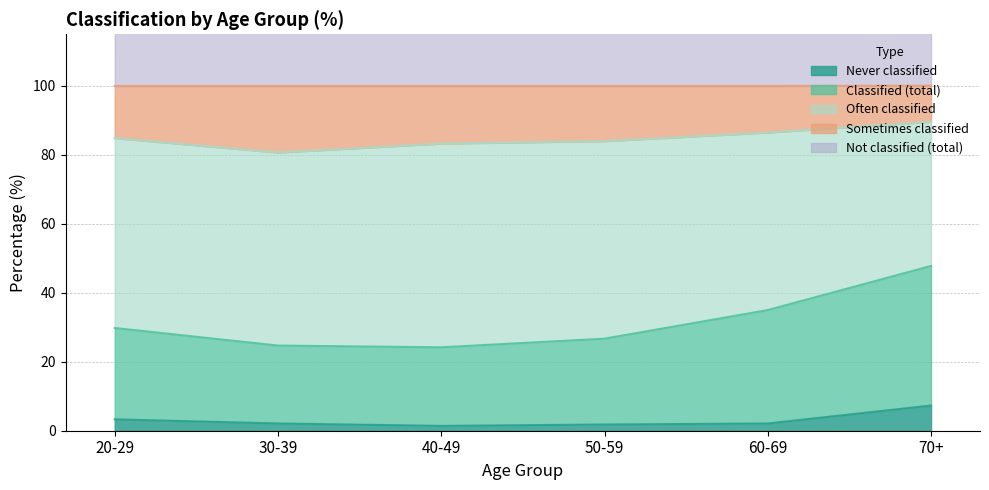

The Never classified series shows 2.1 at 60-69. True or false?

True